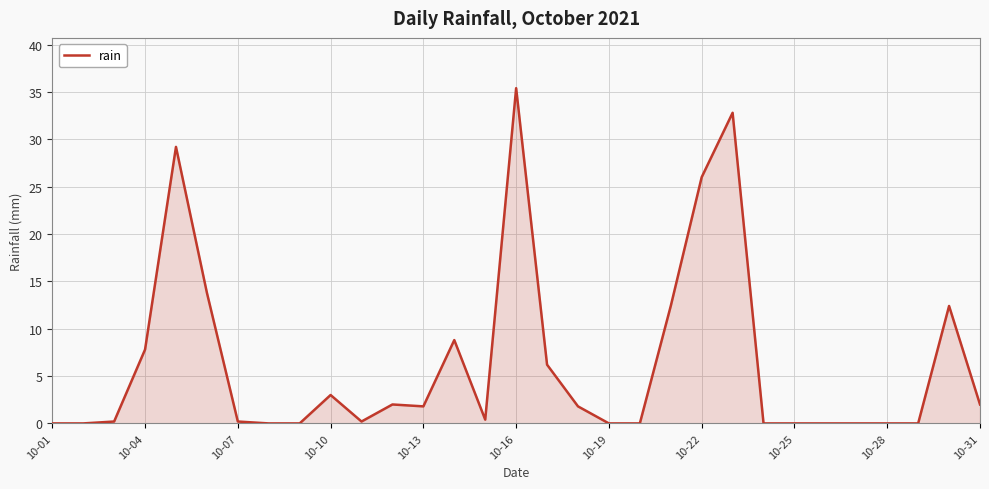

What is the greatest value displayed?

35.4